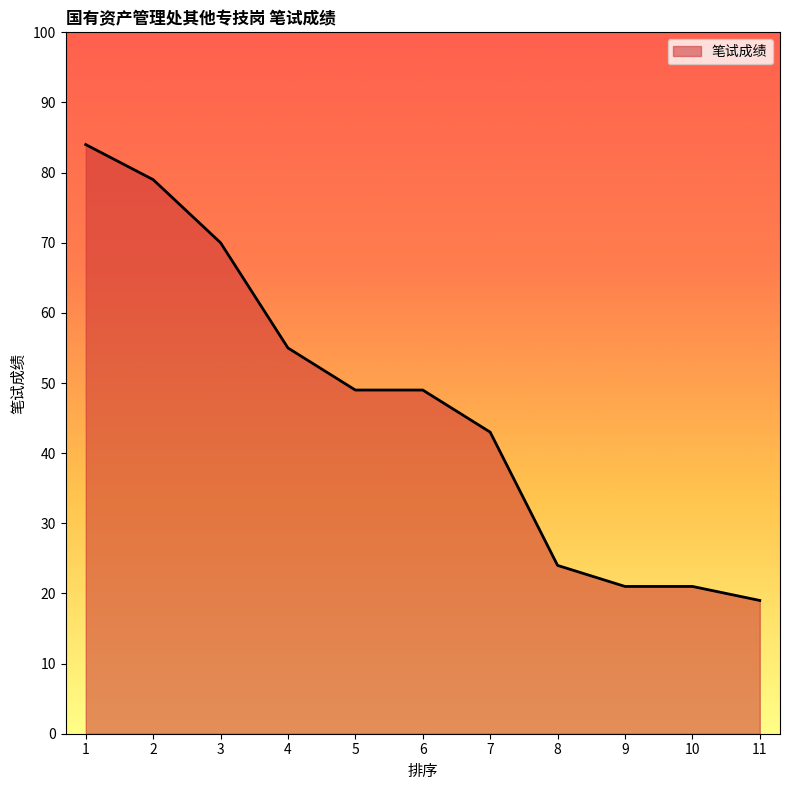

Between 9 and 11, which is larger?

9